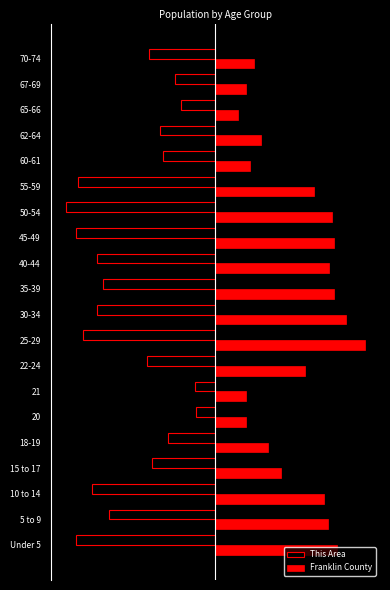

At which category does the chart reach its minimum across all series?

50-54